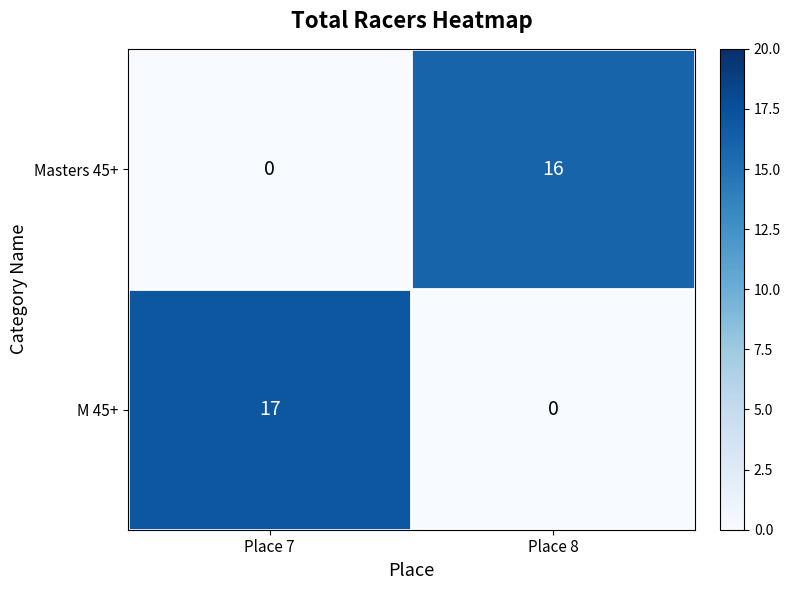

Which series has the largest total across all categories?

M 45+